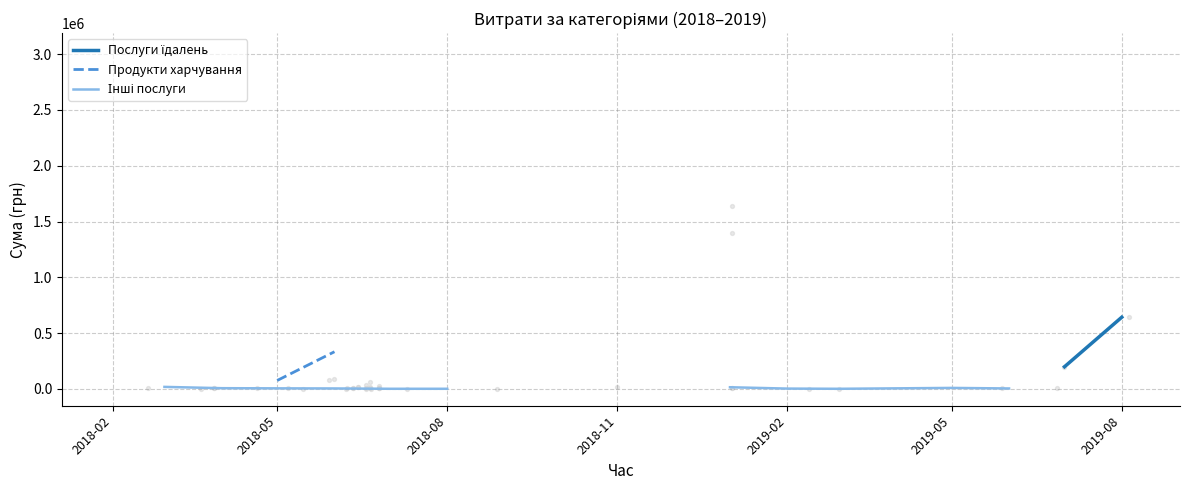

Which series has the widest spread of Y values?

Продукти харчування